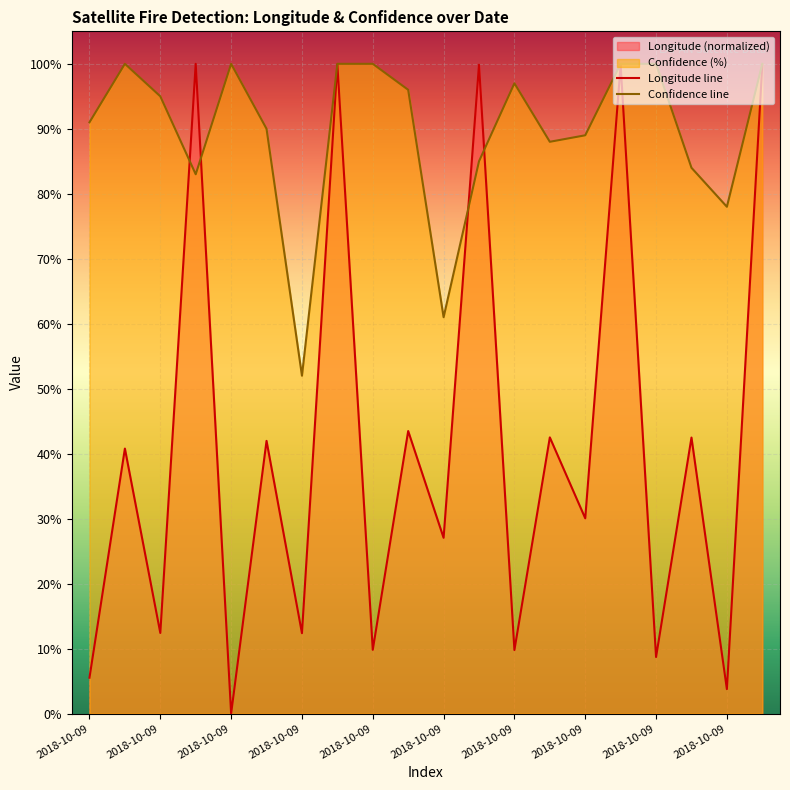

Which label corresponds to the smallest value in the chart?

2018-10-09